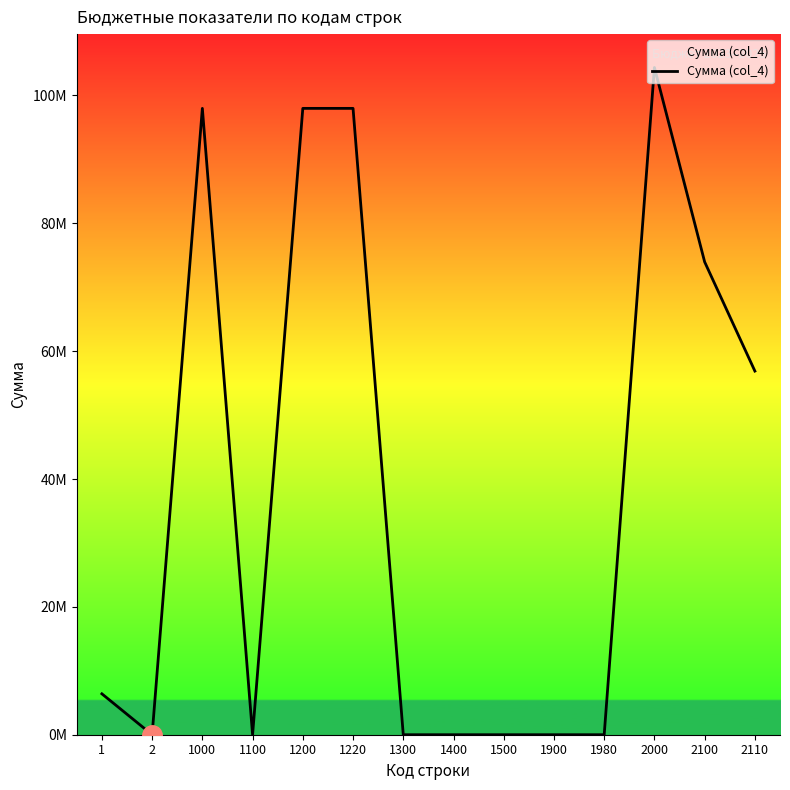

Does the chart display data point markers on the line(s)?

No